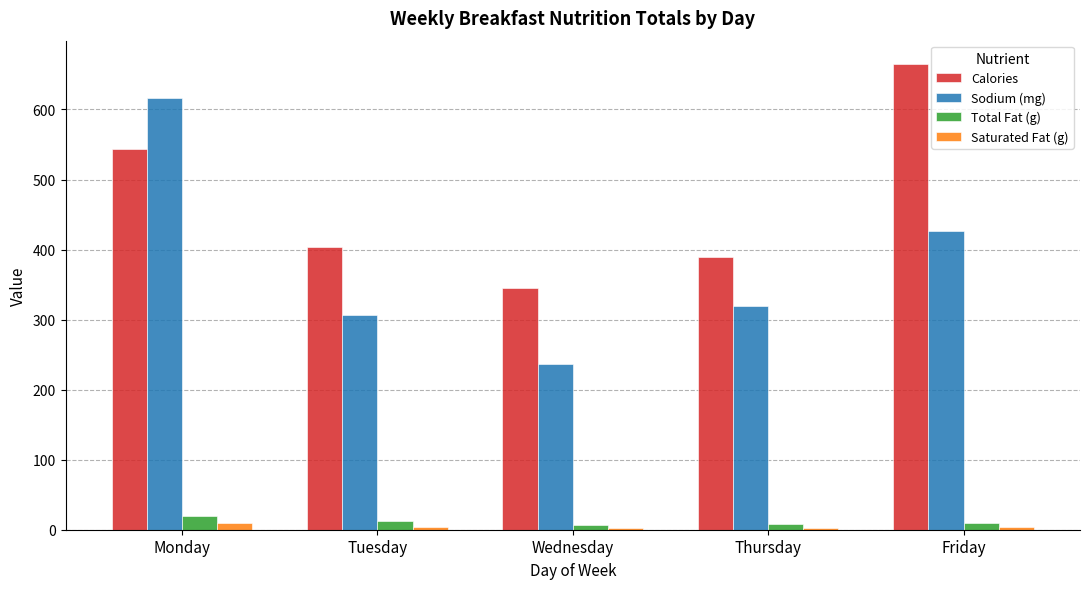

How many bars are there in each group?

4